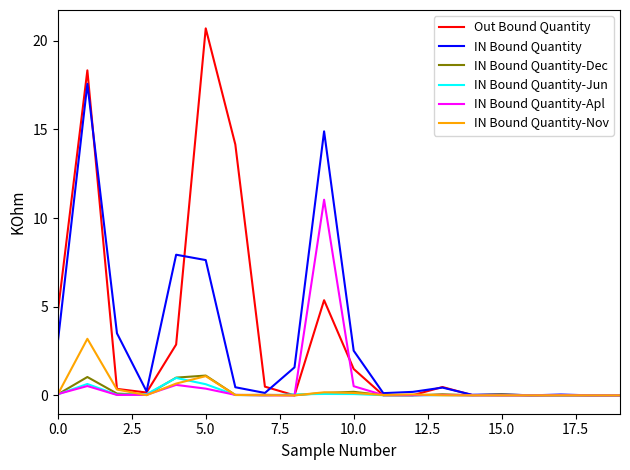

At how many categories does at least one series exceed 14?

4